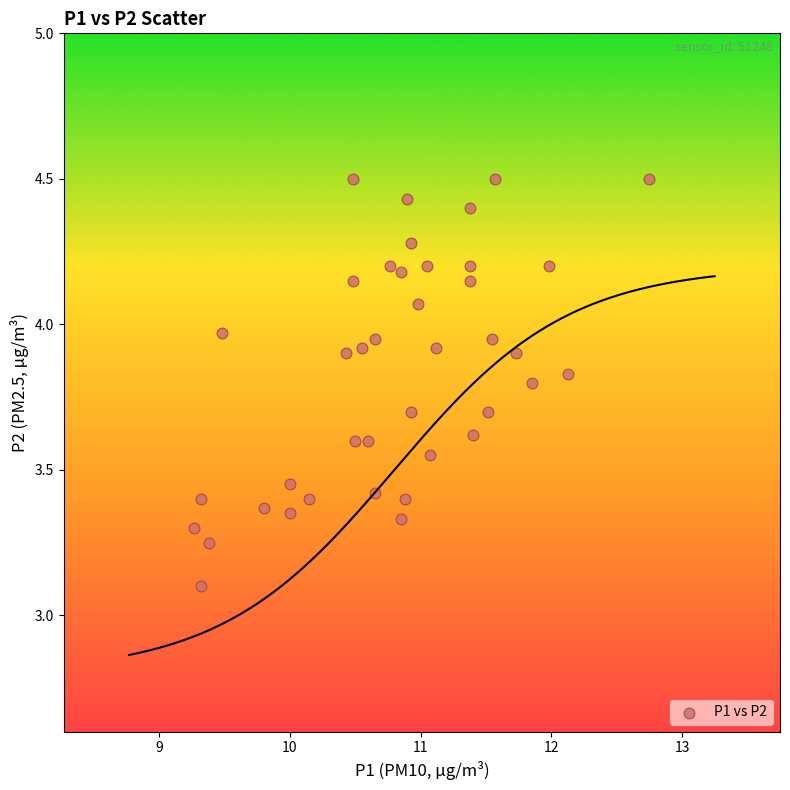

What Y value in the scatter plot is closest to 3?

3.1